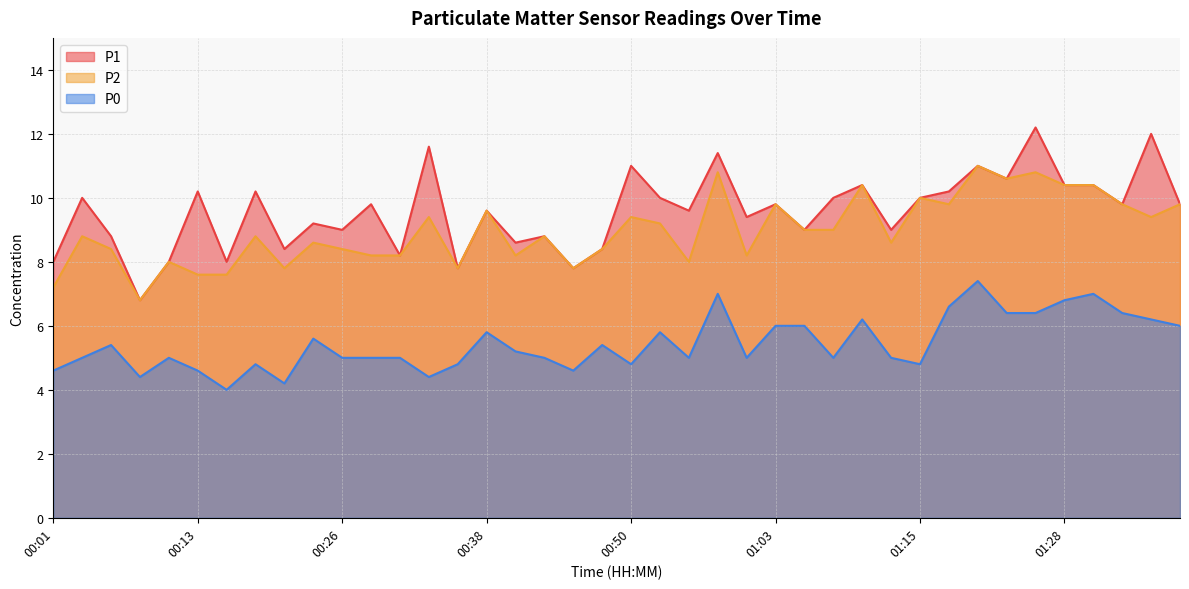

How many values in the P0 series exceed 5?

19